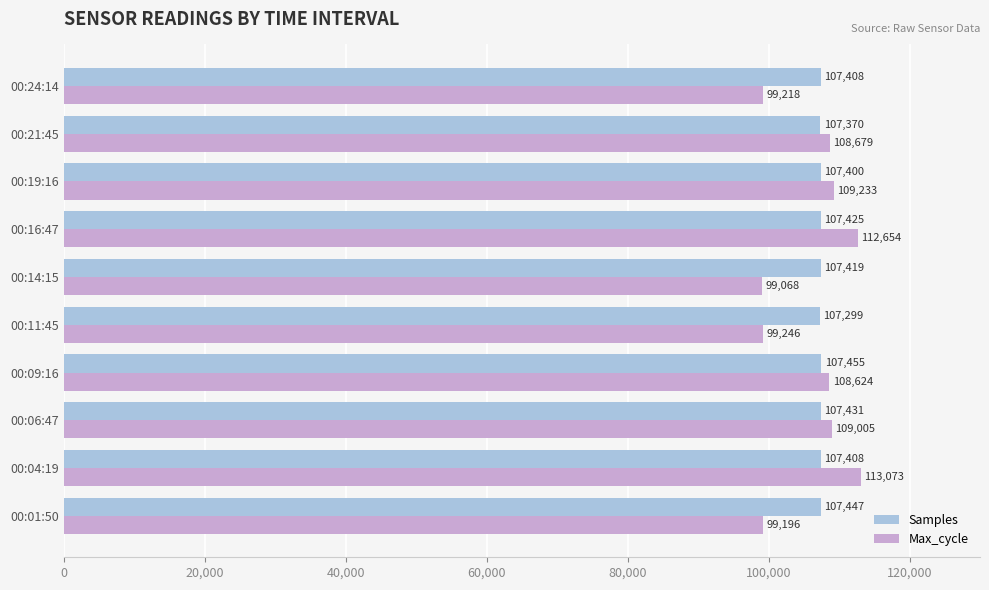

Which category has the lowest value across all series?

00:14:15